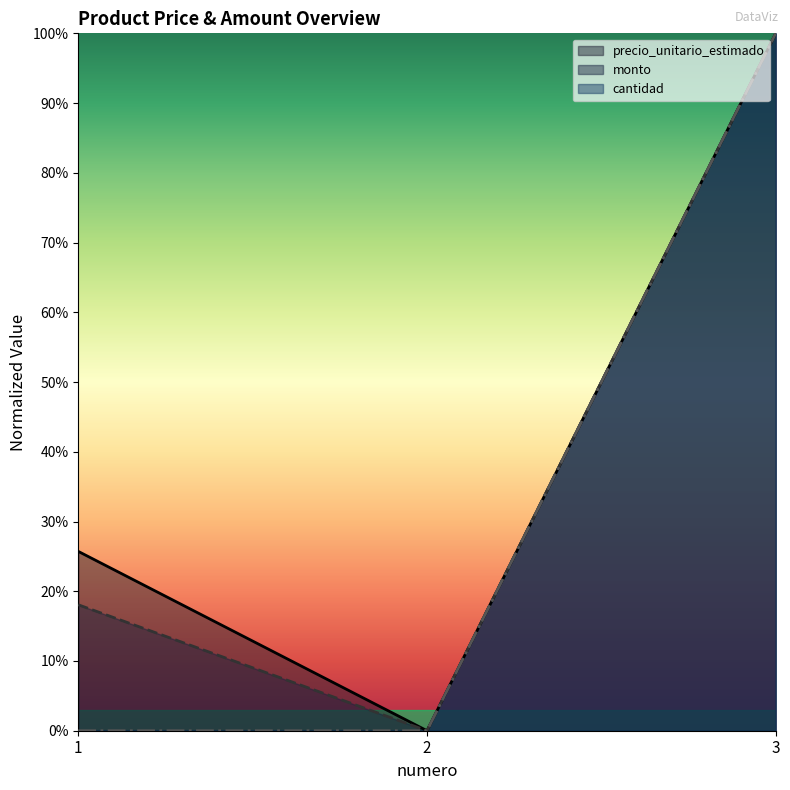

Which series has the largest total across all categories?

precio_unitario_estimado